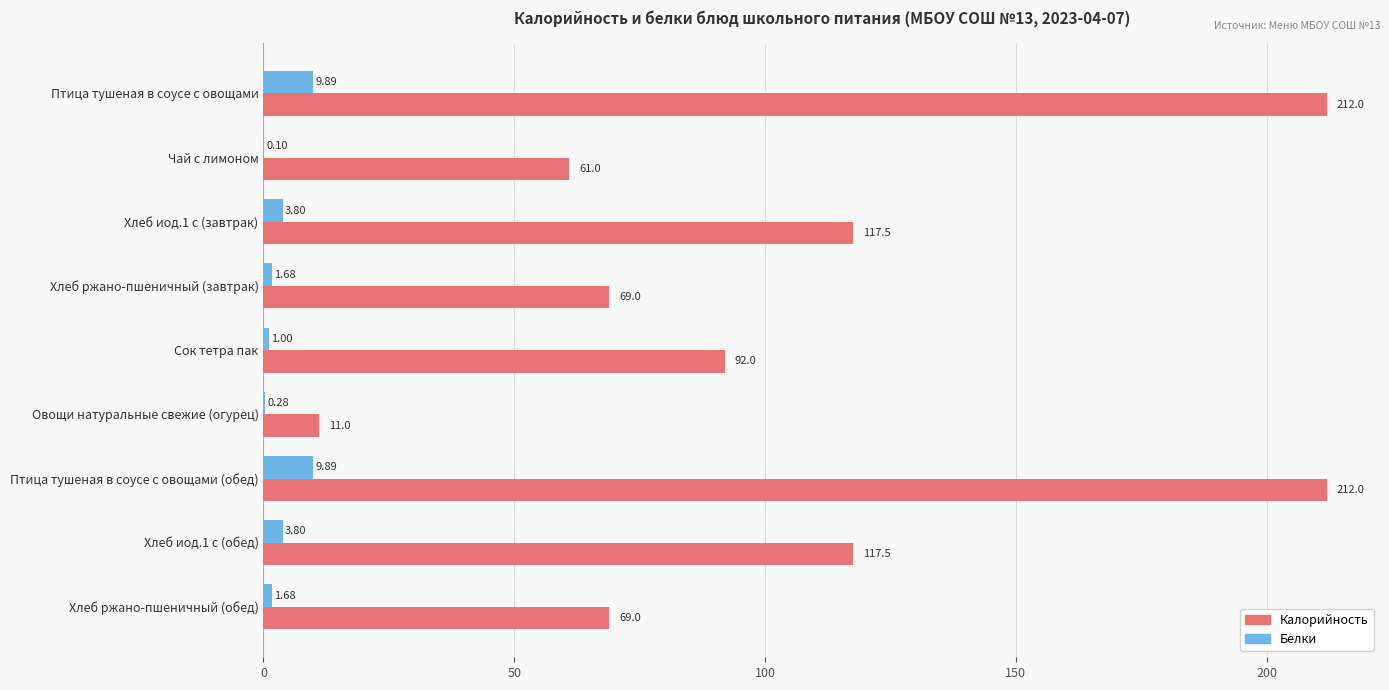

Which series changed the most between Сок тетра пак and Хлеб ржано-пшеничный (обед)?

Калорийность